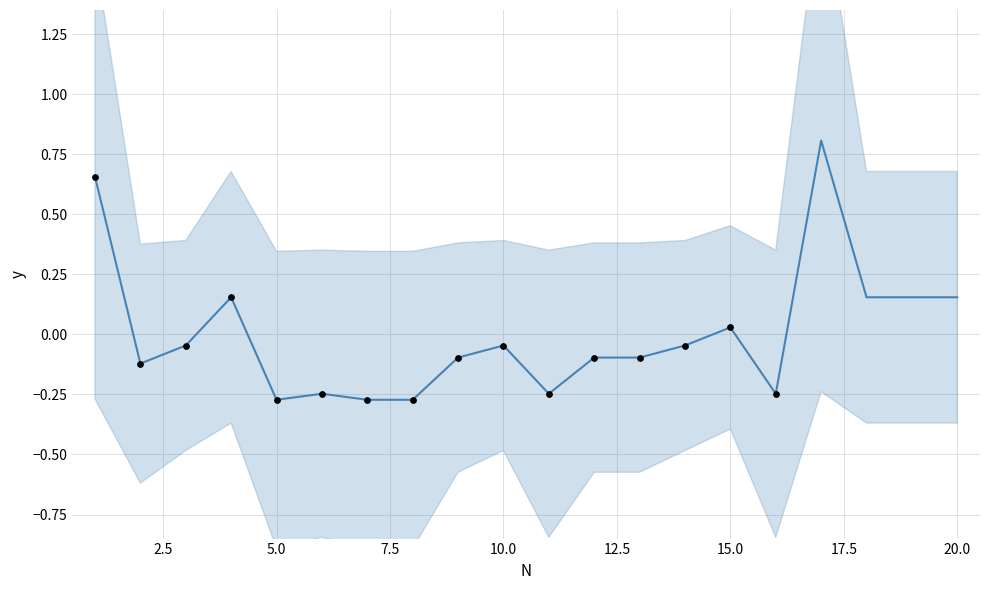

What is the change in value from 12 to 15?

+0.1